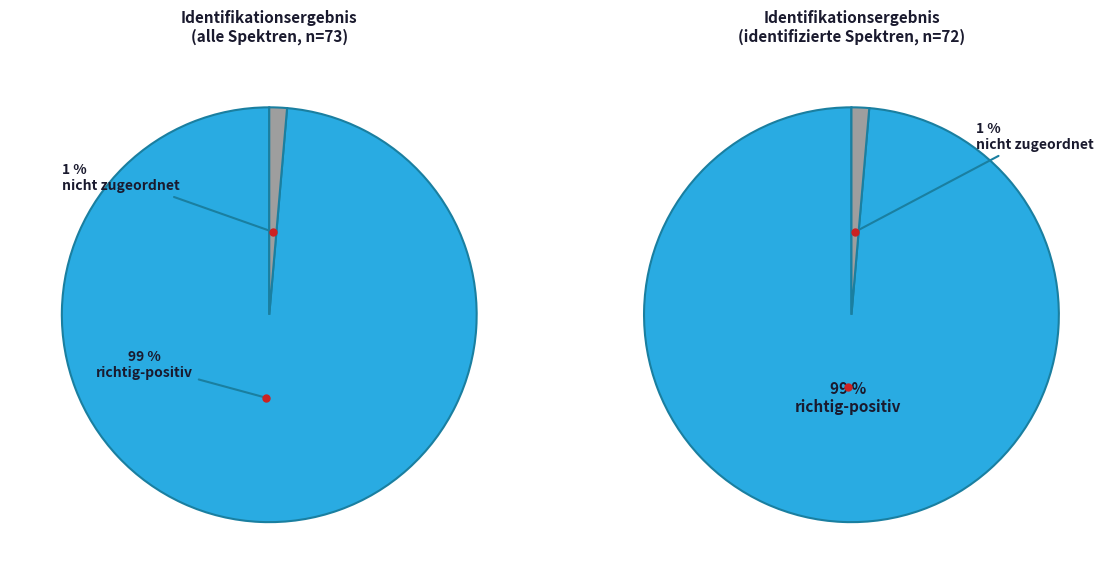

Does nicht zugeordnet represent more than half of the total?

No